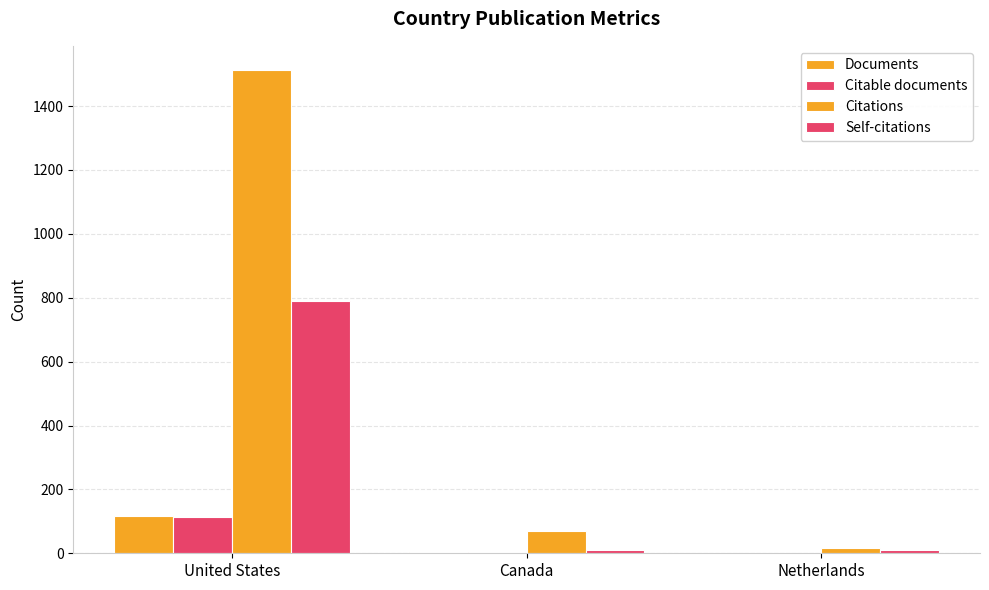

Does the chart contain stacked bars?

No